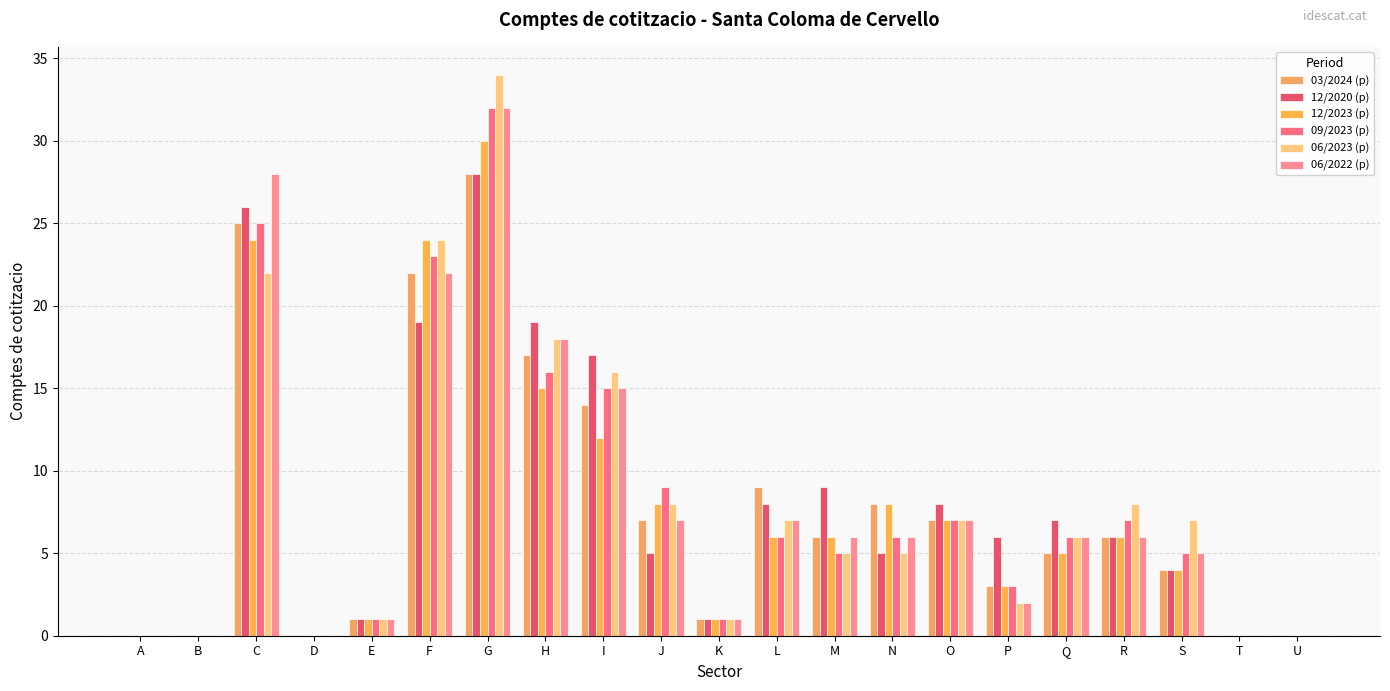

What is the greatest value displayed?

34